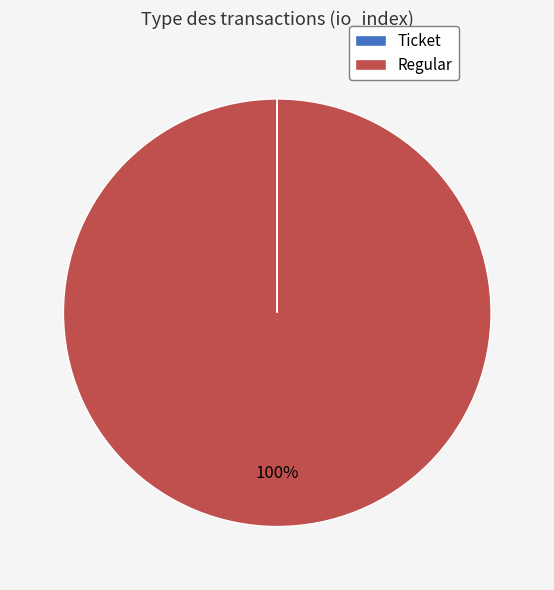

To the nearest percent, what is the difference between the largest and smallest slice percentages?

100%